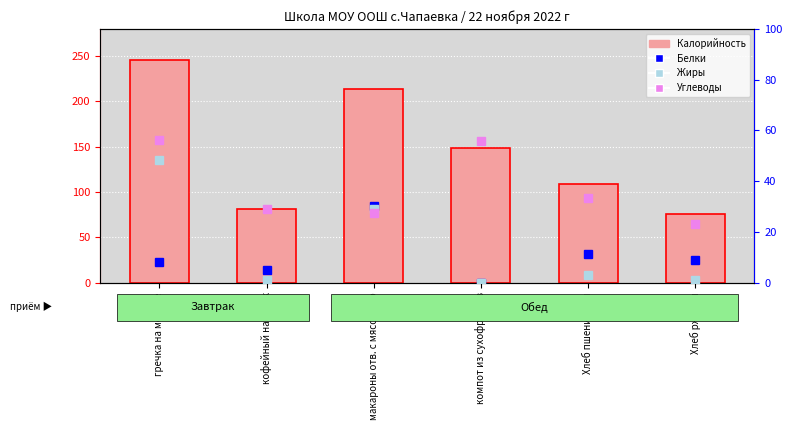

The value of Белки (×10) at Хлеб пшеничный is 11.3. True or false?

True